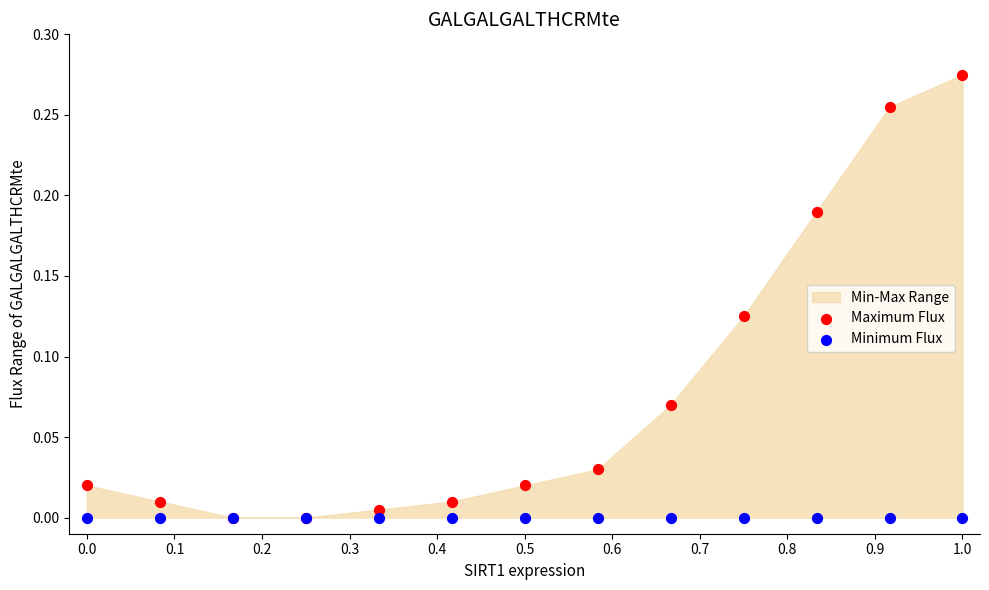

Which series has the largest Y range (max minus min)?

Maximum Flux